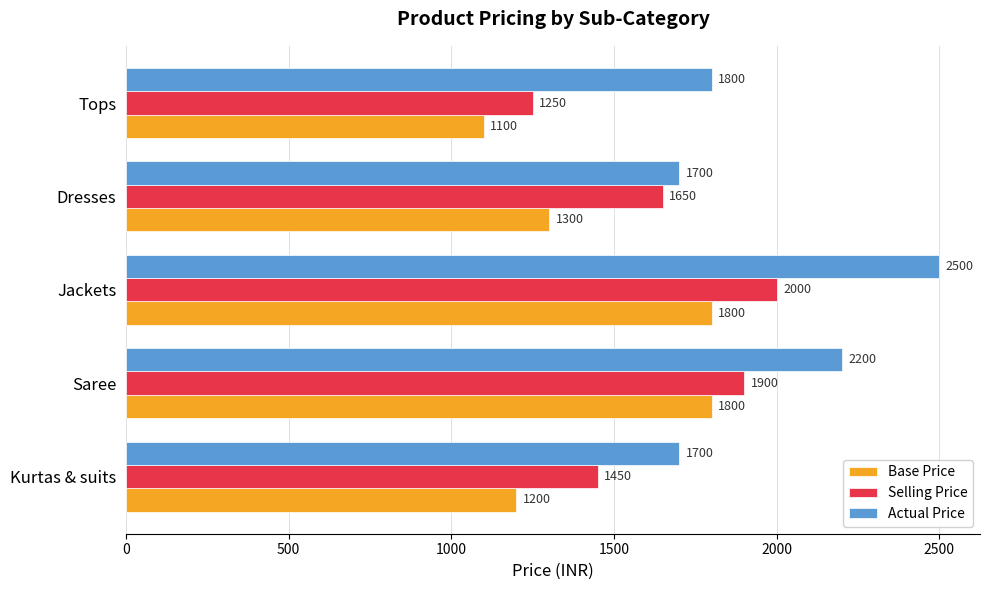

How many categories are shown in the chart?

5